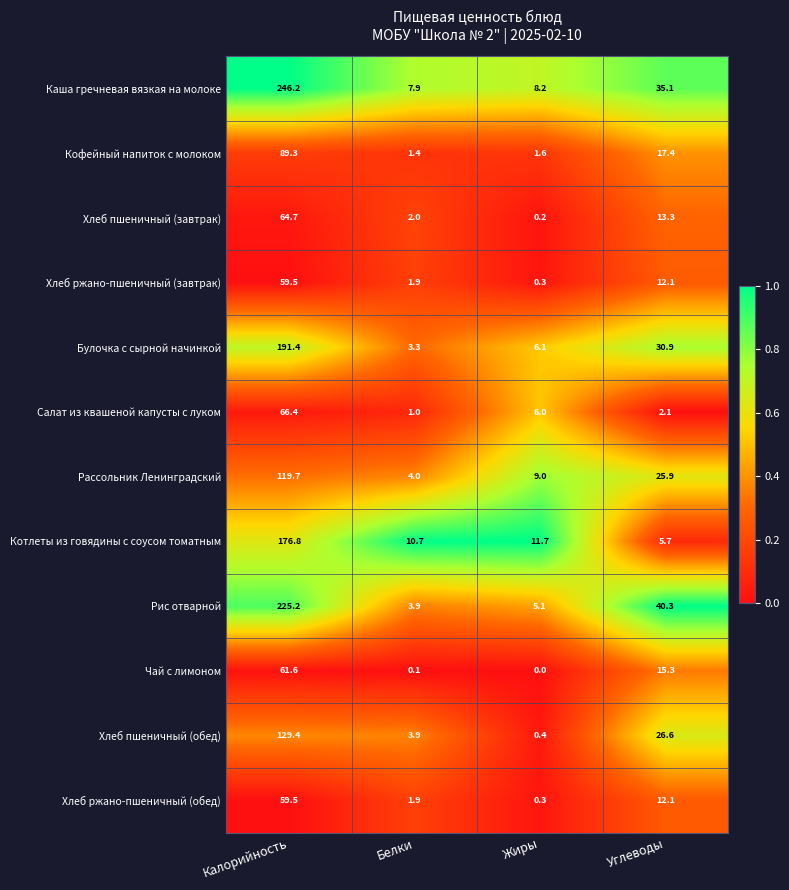

Rank the categories by Салат из квашеной капусты с луком value from lowest to highest.

Белки, Углеводы, Жиры, Калорийность